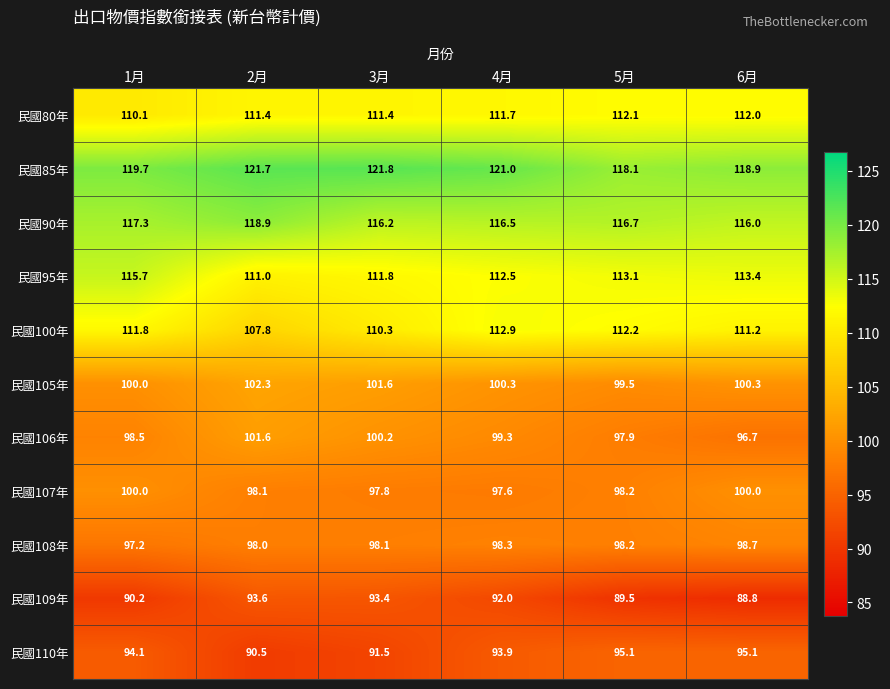

True or false: 民國108年 has a value of 98.3 at 4月.

True